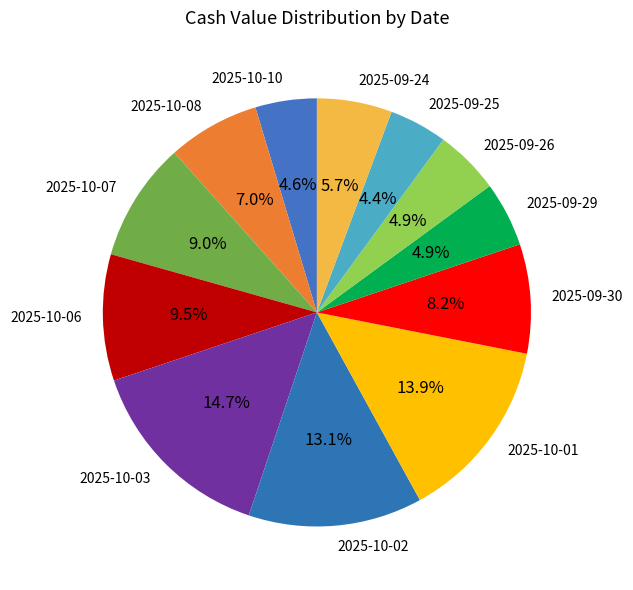

Does 2025-10-03 account for over 50% of the chart?

No